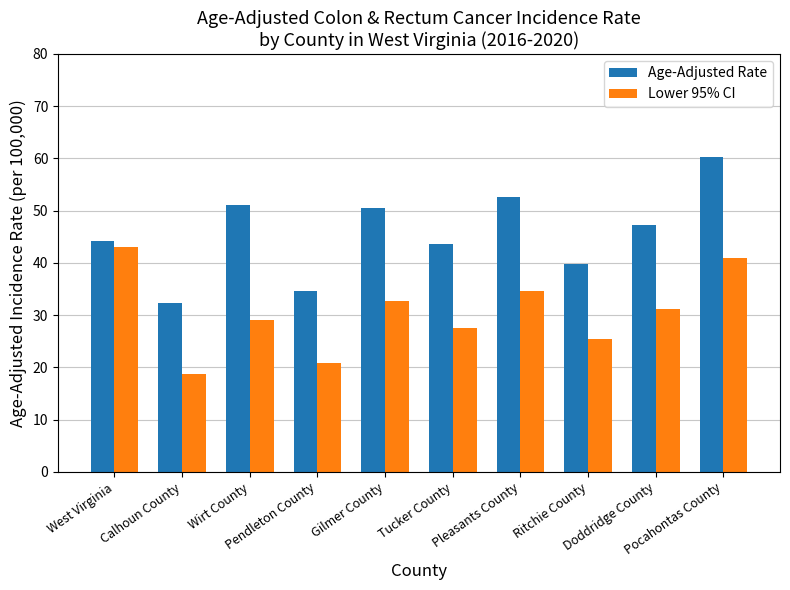

Reading left to right, list all the values displayed in this chart.

Age-Adjusted Rate: 44.2	32.3	51.1	34.7	50.6	43.6	52.6	39.8	47.2	60.3
Lower 95% CI: 43.0	18.7	29.1	20.8	32.7	27.6	34.7	25.5	31.1	40.9